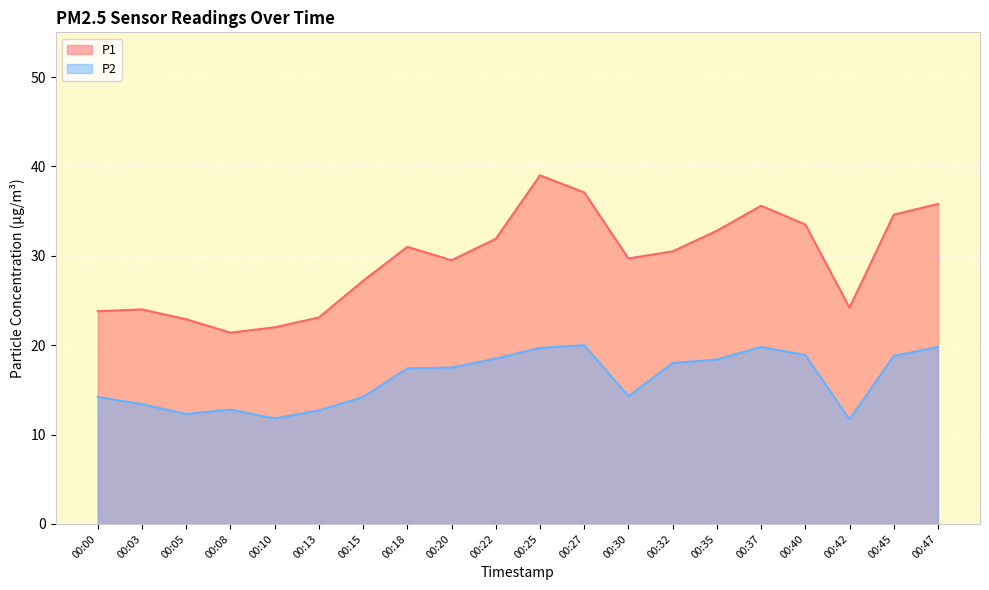

True or false: P2 and P1 intersect in this chart.

False